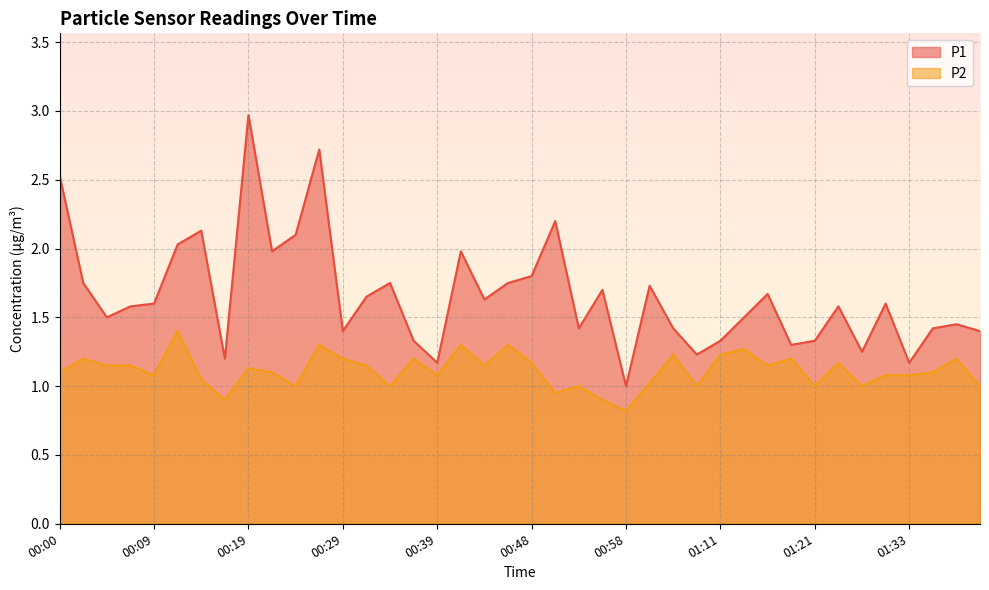

The P1 series shows 2.0 at 01:33. True or false?

False